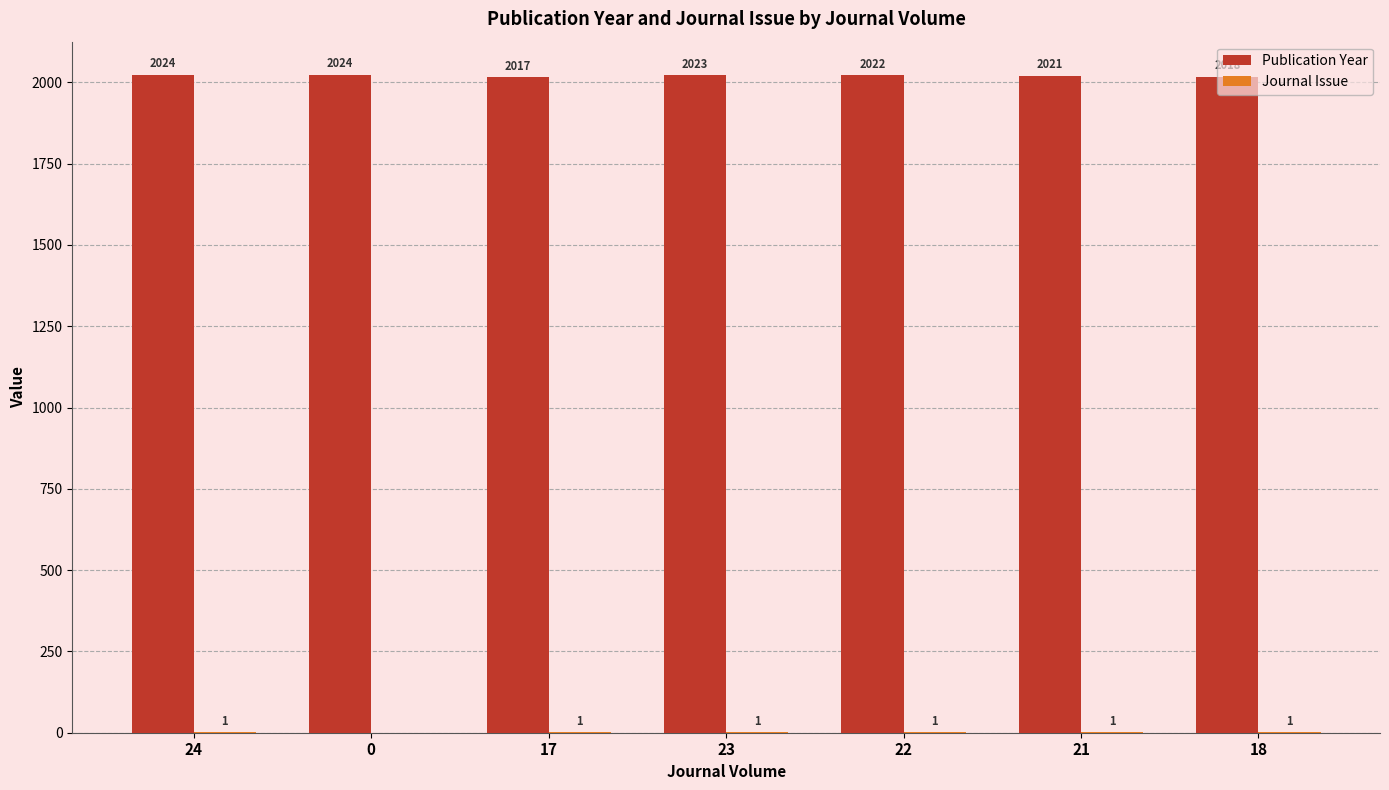

Does the chart contain stacked bars?

No